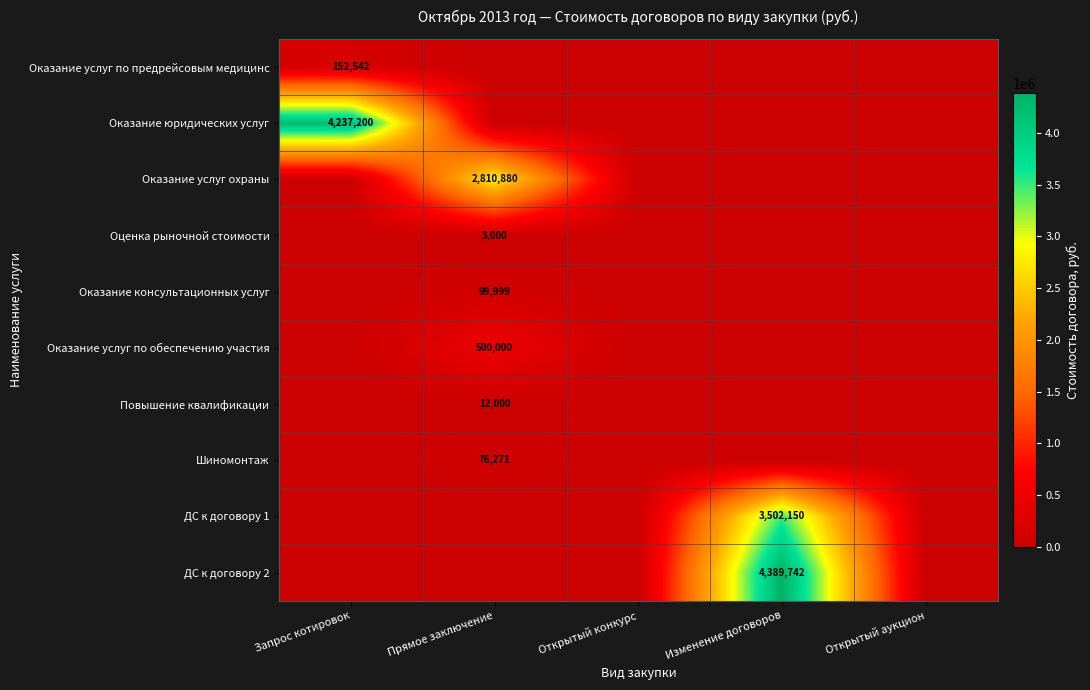

True or false: ДС к договору 2 has a value of 4389742 at Изменение договоров.

True